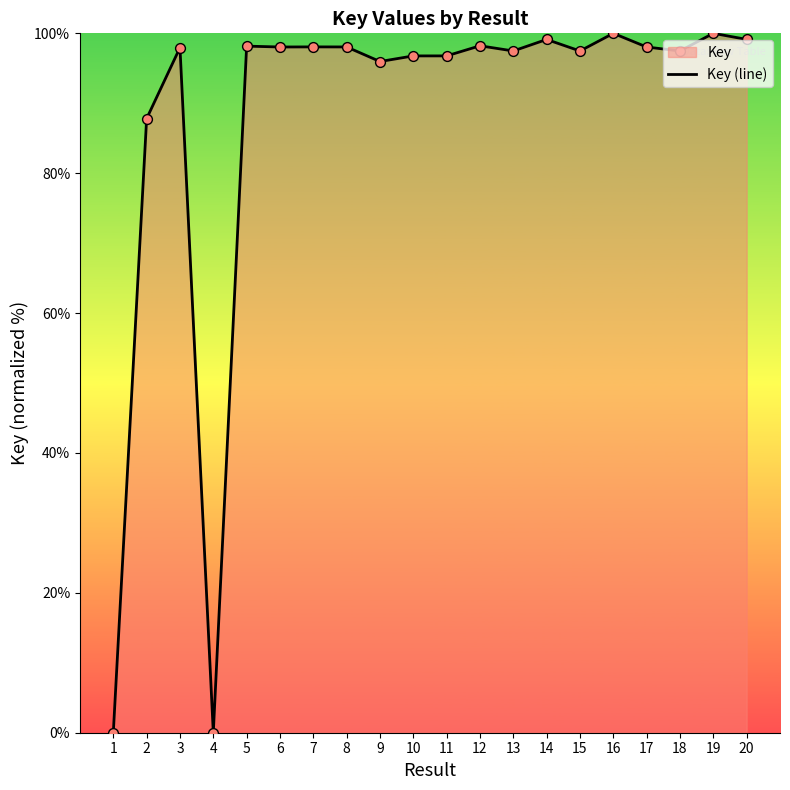

What is the change in value from 13 to 14?

+1.6